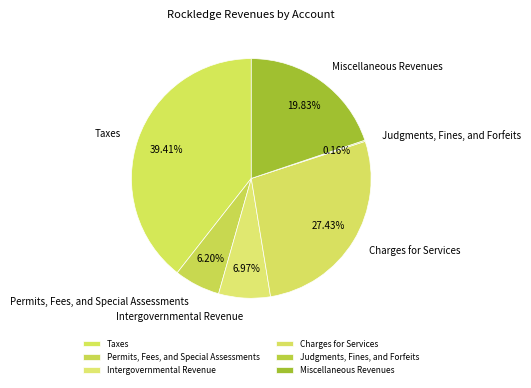

What is the largest slice in the pie chart?

Taxes